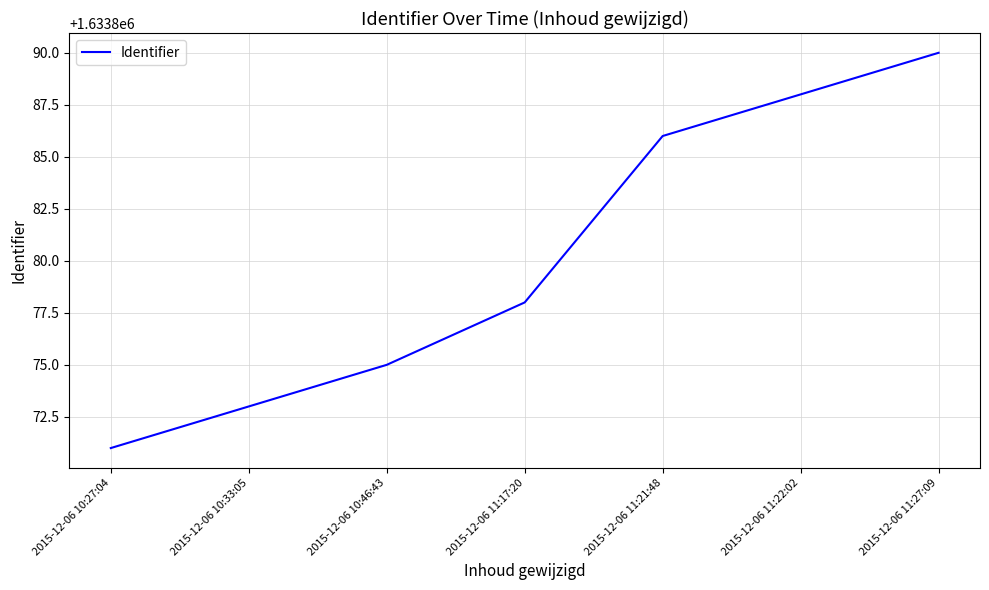

What is the difference between the second highest and second lowest values?

15